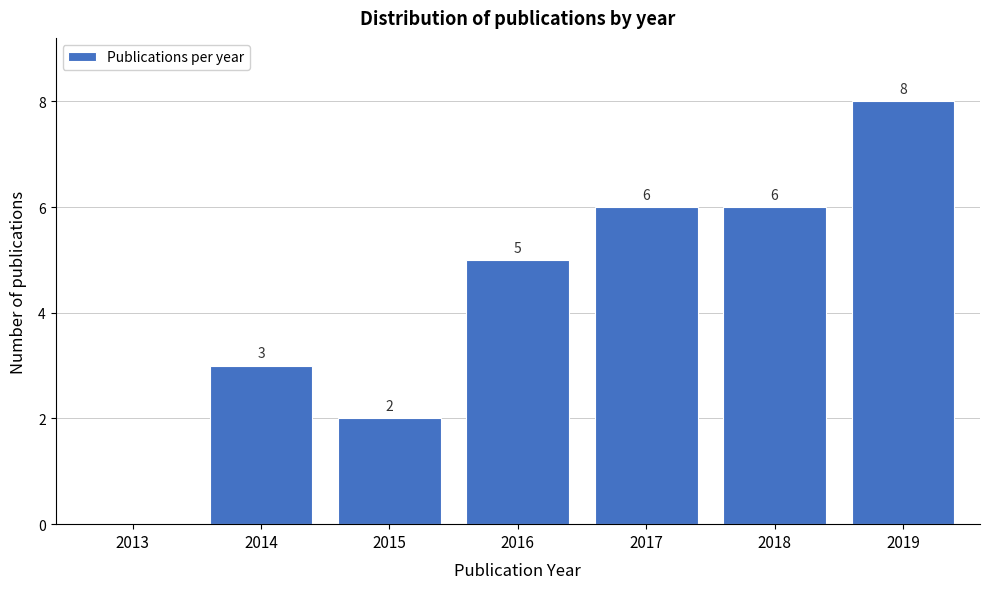

Reading left to right, extract all data points from this chart.

2013=0	2014=3	2015=2	2016=5	2017=6	2018=6	2019=8